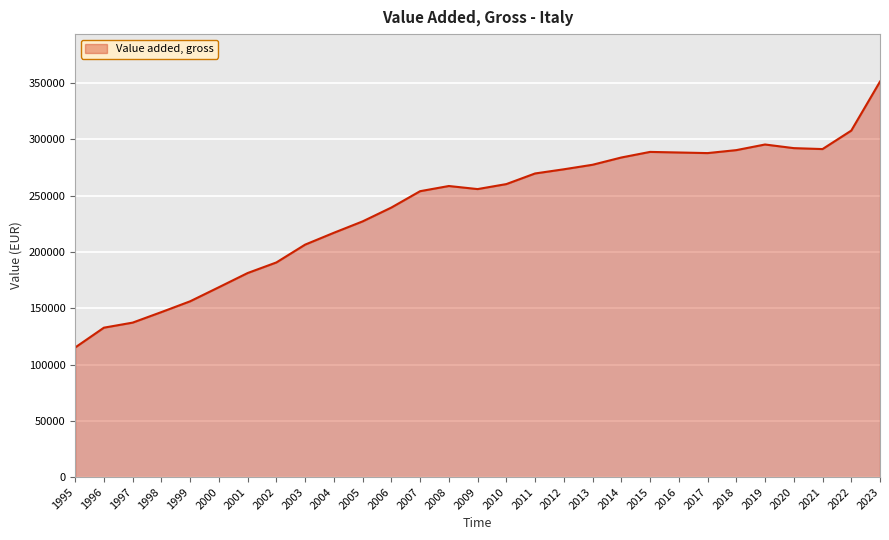

What is the difference between the values at 1998 and 2001?

34697.8